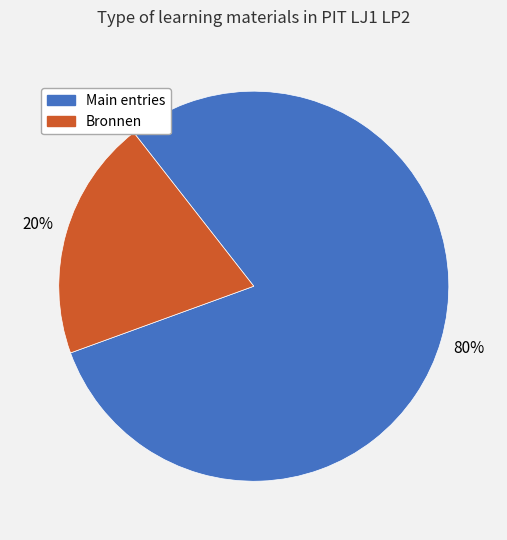

To the nearest percent, what is the average slice percentage?

50%